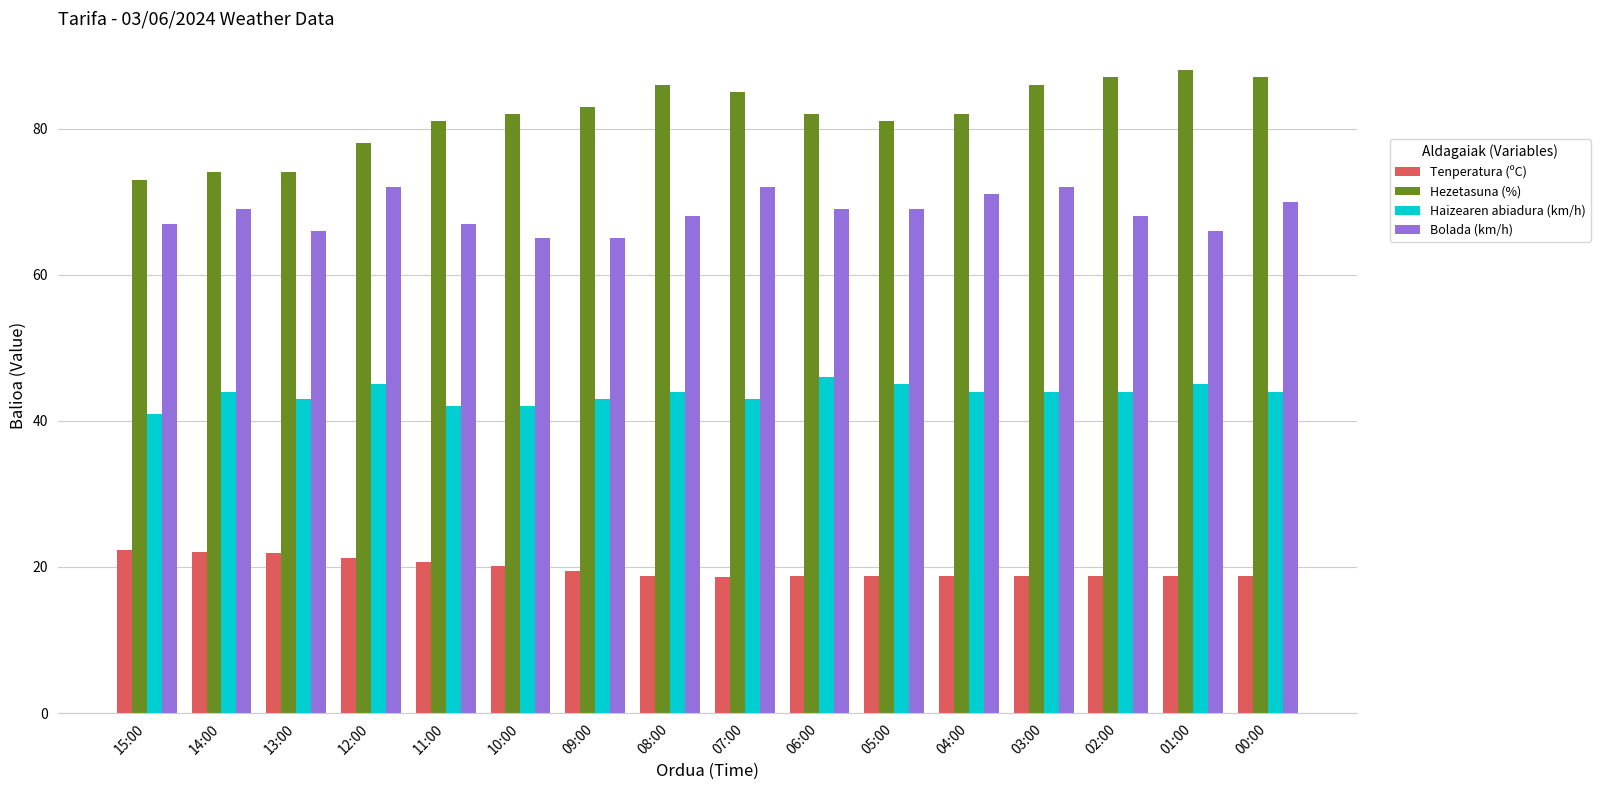

Rank the series by their maximum value, from lowest to highest.

Tenperatura (ºC), Haizearen abiadura (km/h), Bolada (km/h), Hezetasuna (%)